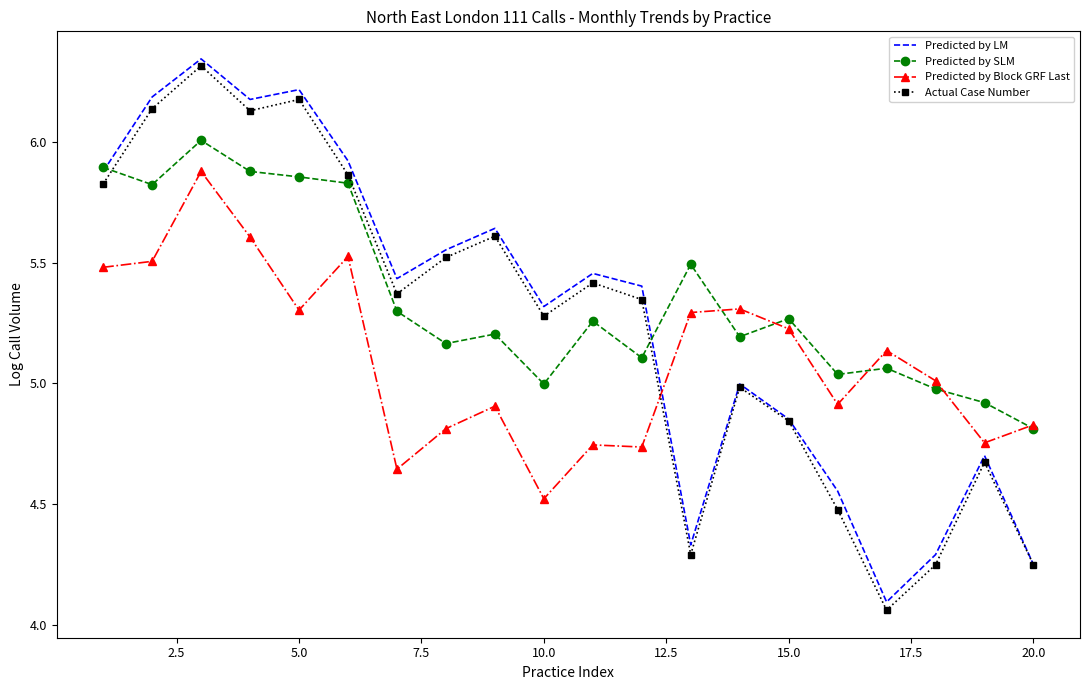

Which series ends up on top after the final intersection of Predicted by LM and Predicted by Block GRF Last?

Predicted by Block GRF Last